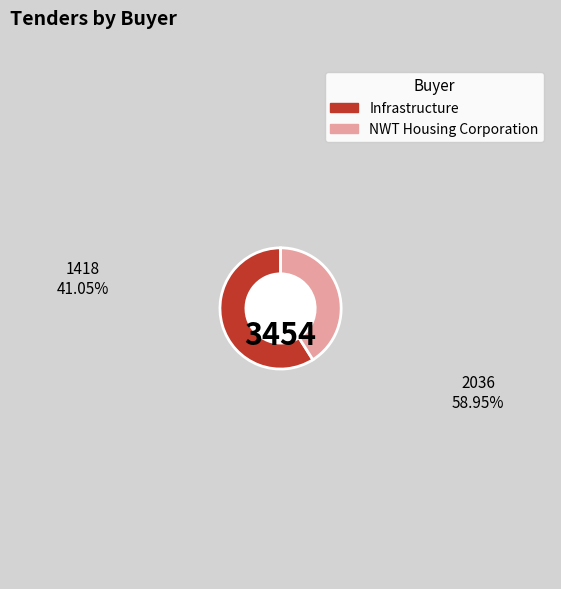

Is Infrastructure the majority of the pie?

Yes